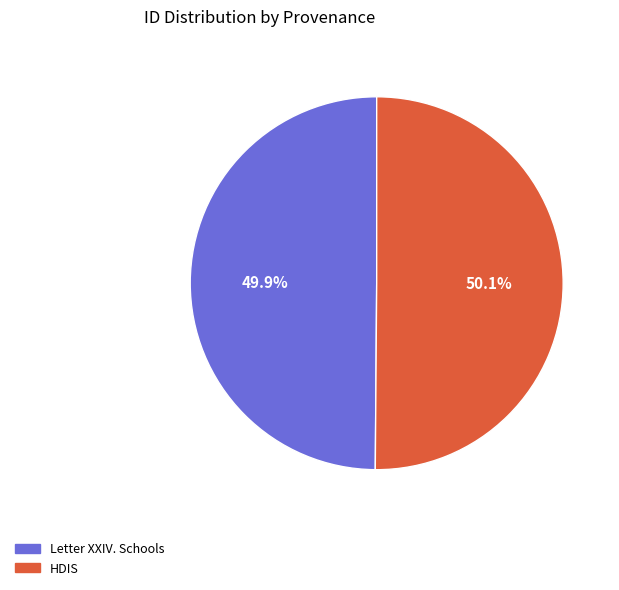

Is there any slice that represents more than half of the pie?

Yes